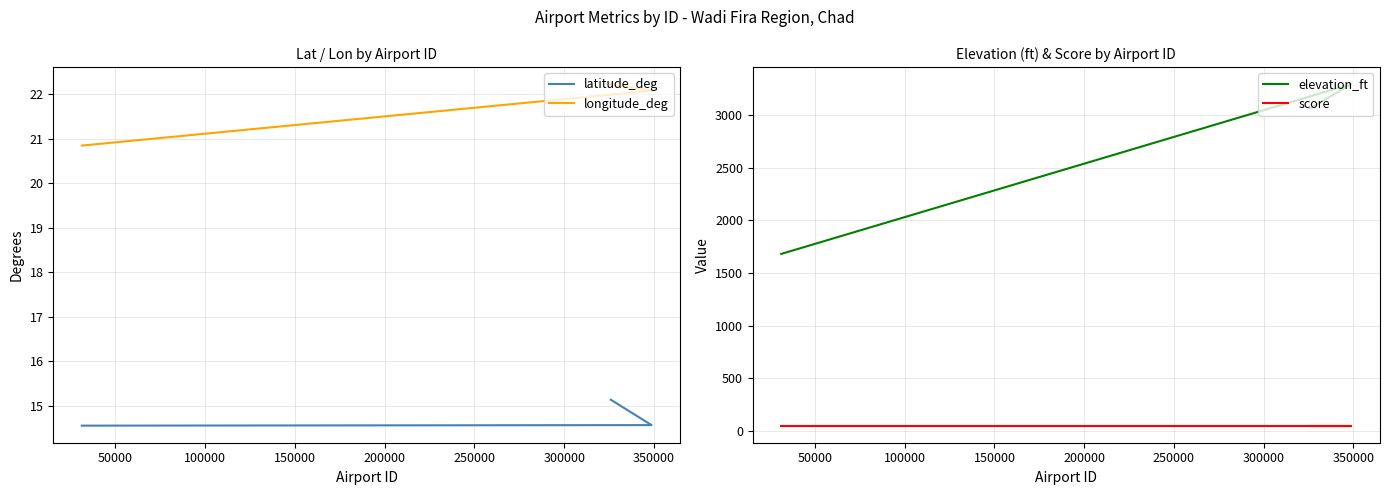

Which series has the largest total across all categories?

elevation_ft